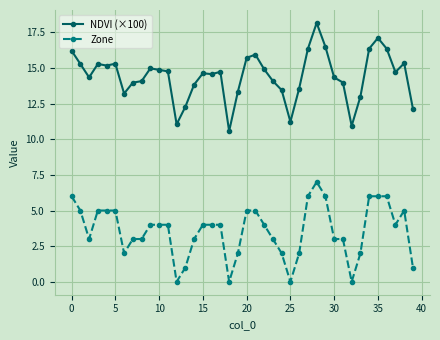

At how many categories does at least one series exceed 17?

2